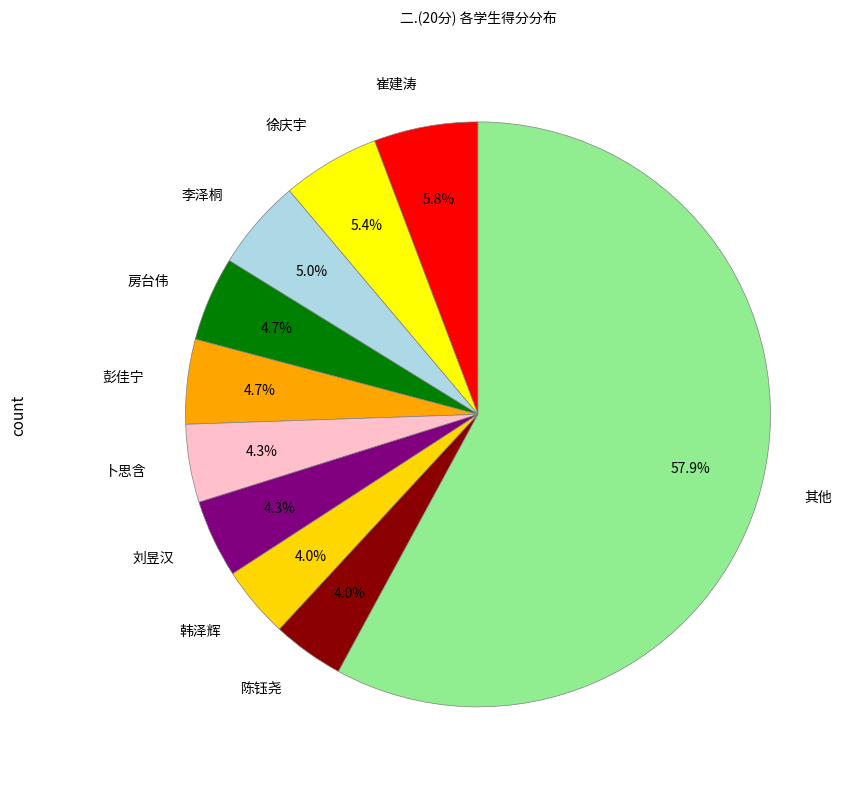

What is the ratio of the value at 其他 to the value at 徐庆宇?

10.7